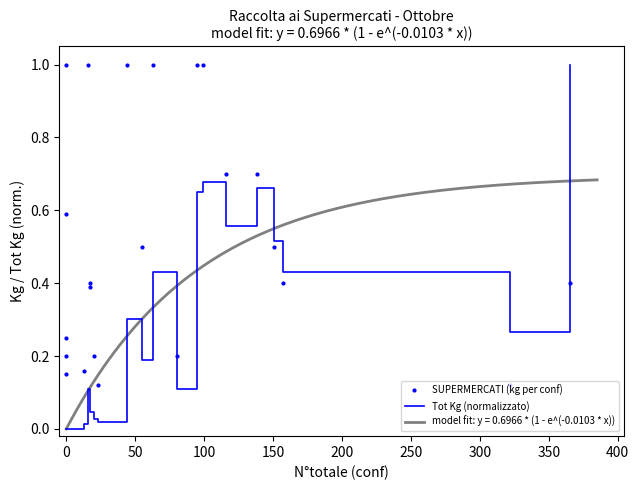

What is the sum of all Tot Kg (normalizzato) values?

6.1